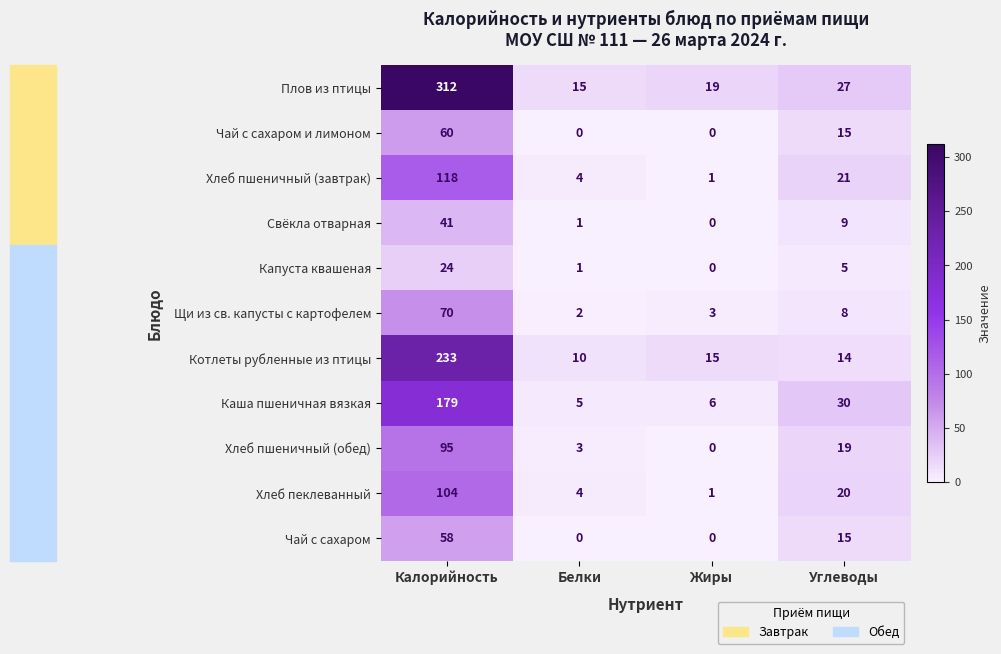

What is the maximum value shown in the chart?

312